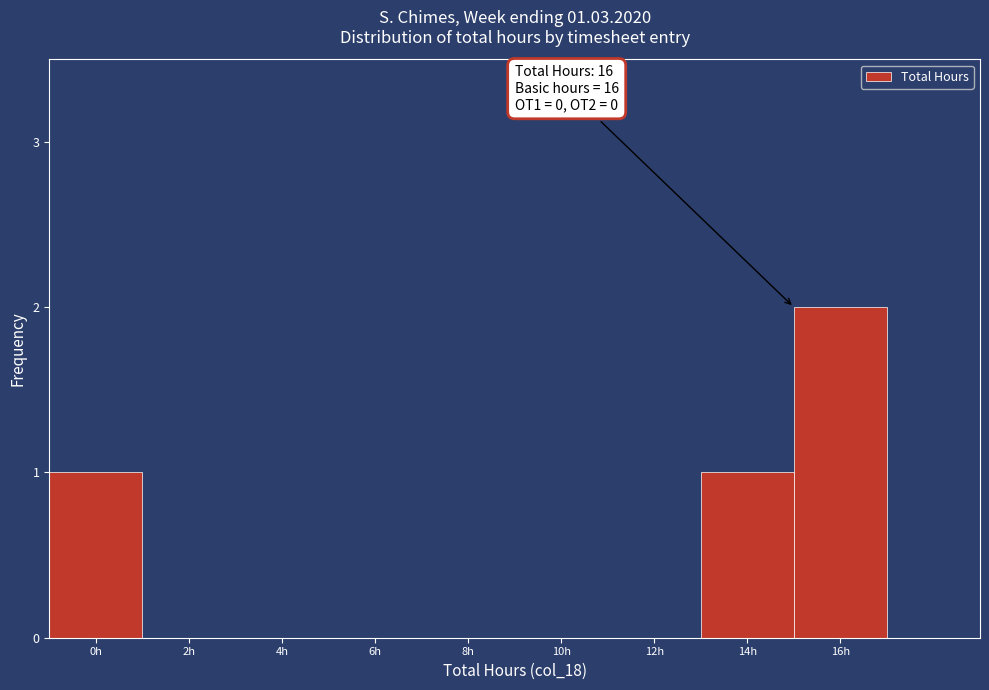

Reading left to right, what are all the values shown in this chart?

0h=1	2h=0	4h=0	6h=0	8h=0	10h=0	12h=0	14h=1	16h=2